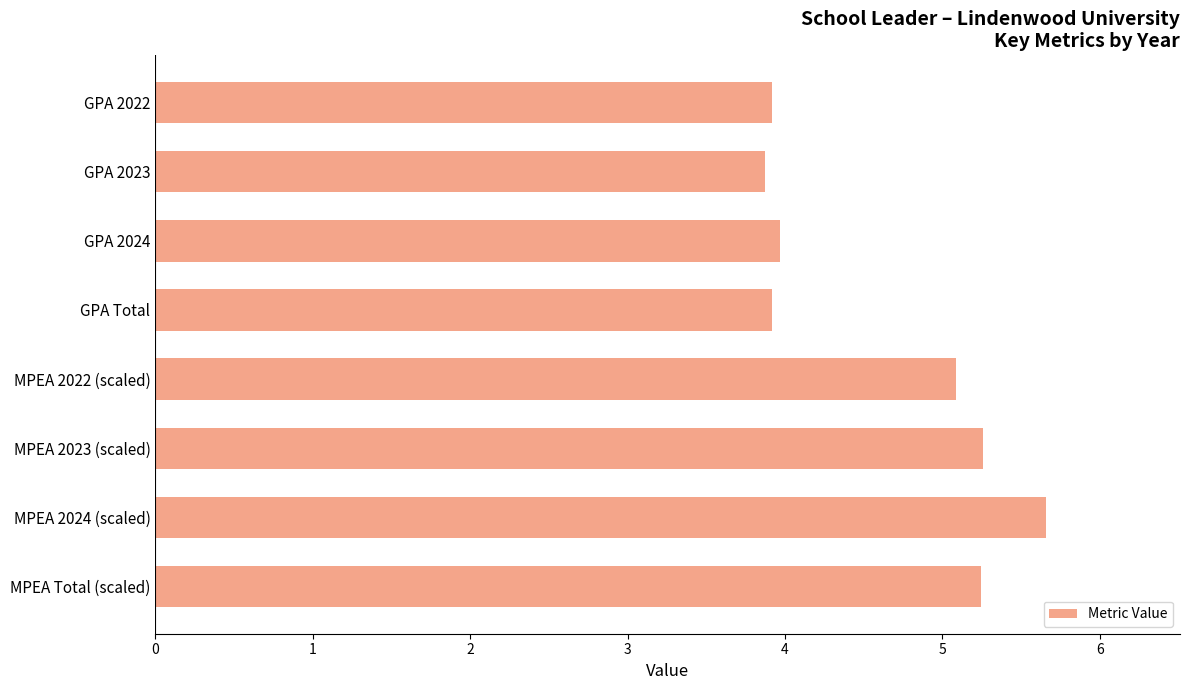

At which category does the chart reach its peak across all series?

MPEA 2024 (scaled)